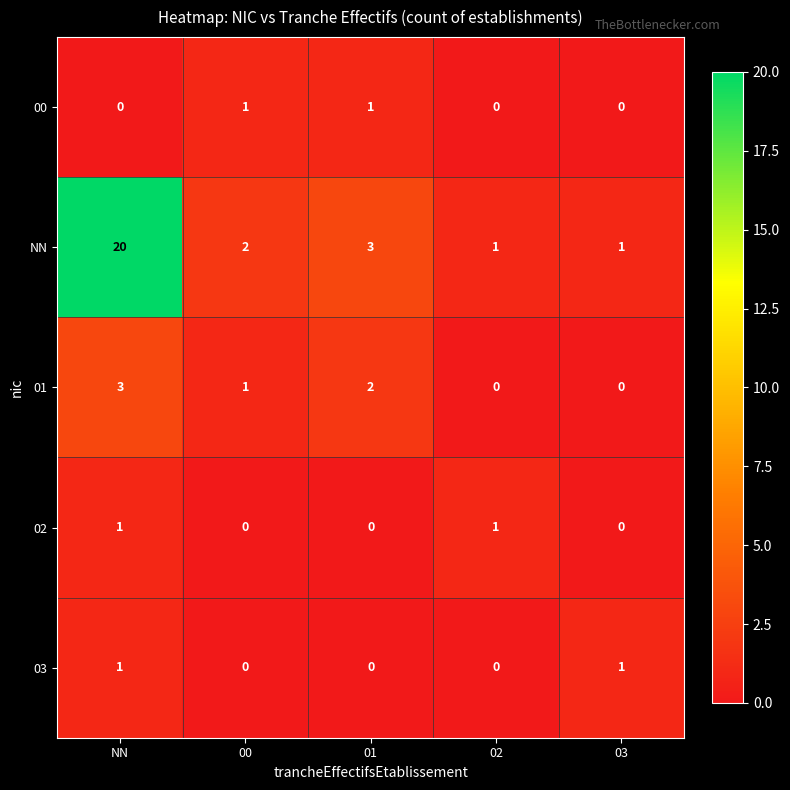

What is the sum of all 01 values?

6